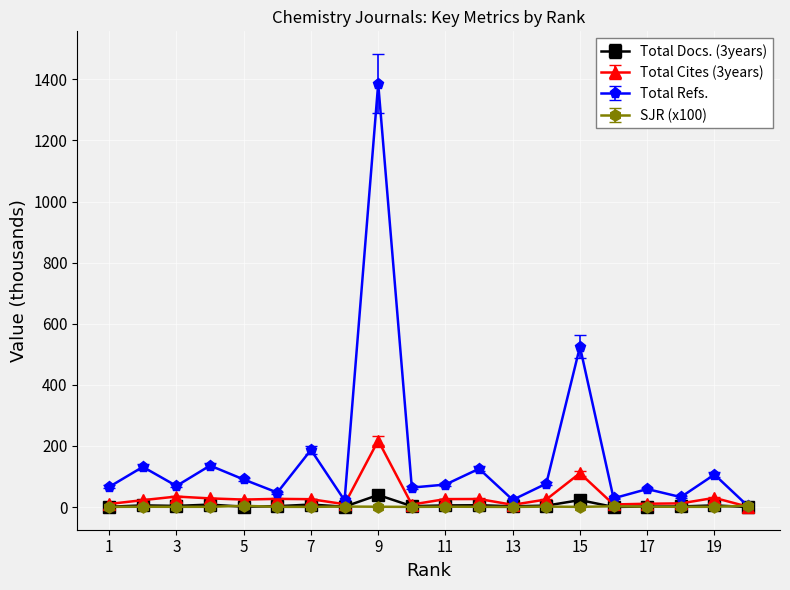

What is the sum of all SJR (x100) values?

28.5